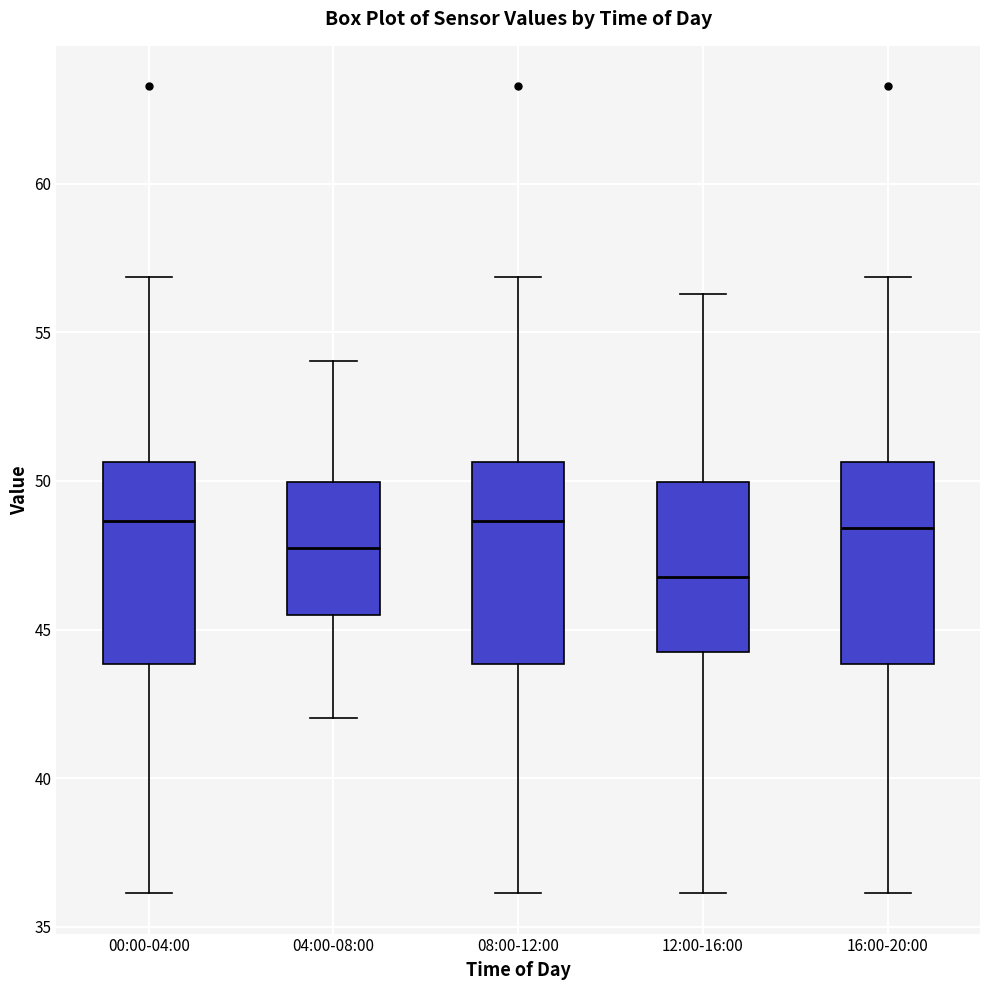

Where does the upper whisker of the box for 04:00-08:00 end on the y-axis? The values are not printed on the chart, so give them approximately, as read against the axis.

54.0